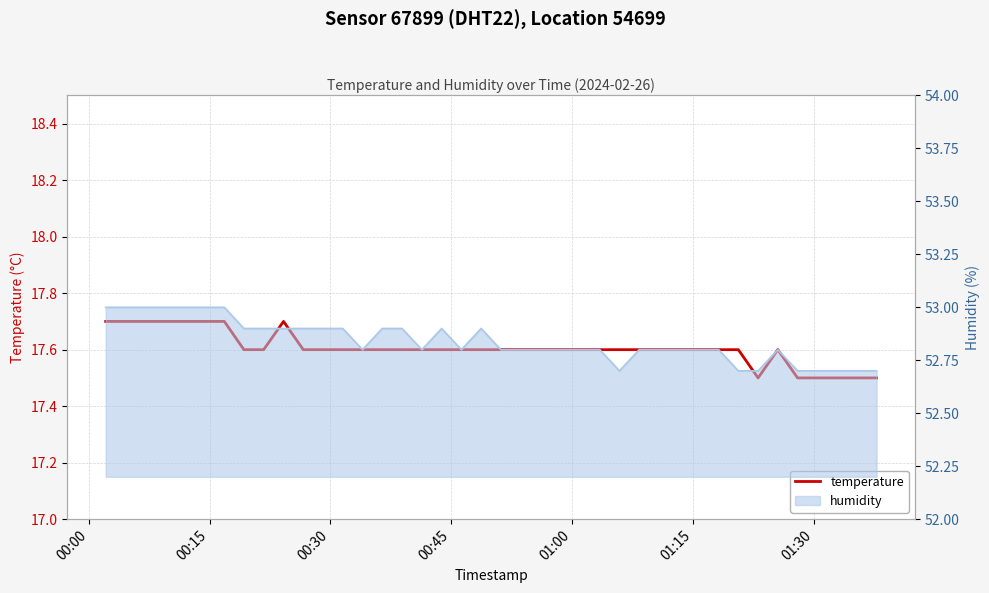

How many points are lower than both their immediate neighbors (excluding endpoints)?

1